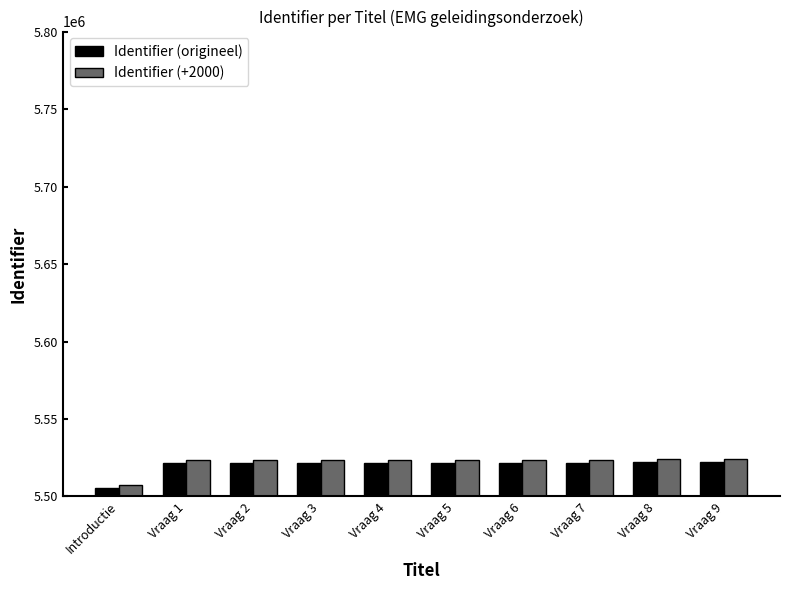

The Identifier (+2000) series shows 7254918 at Vraag 3. True or false?

False